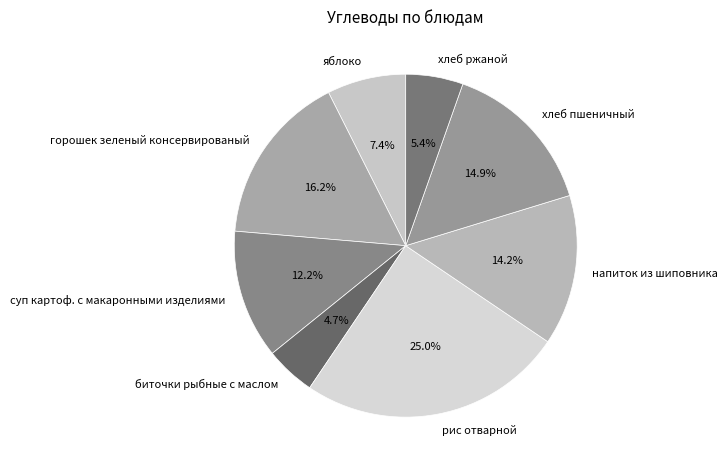

How many slices are in this pie chart?

8